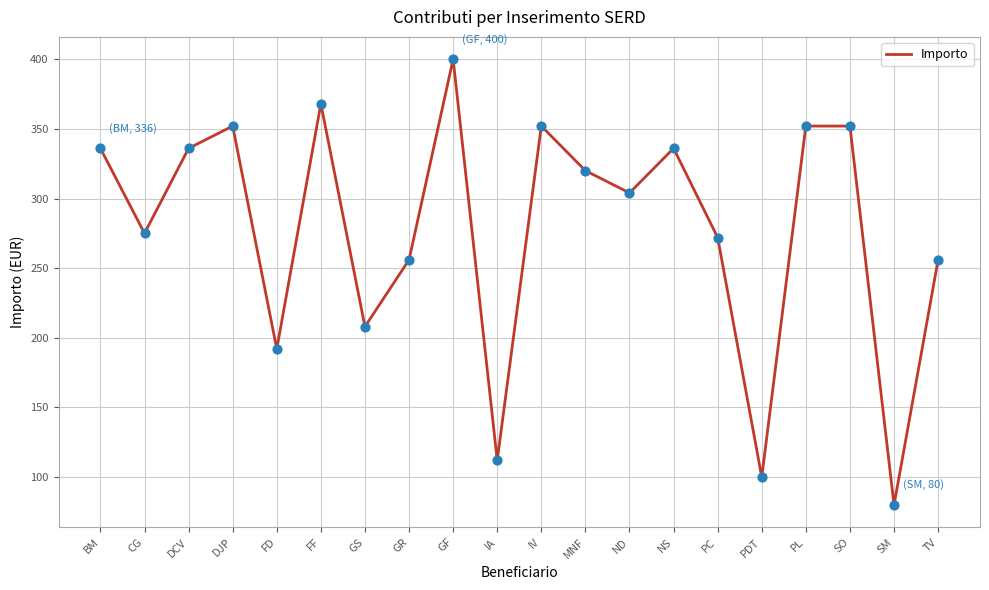

What is the change in value from GF to SO?

-48